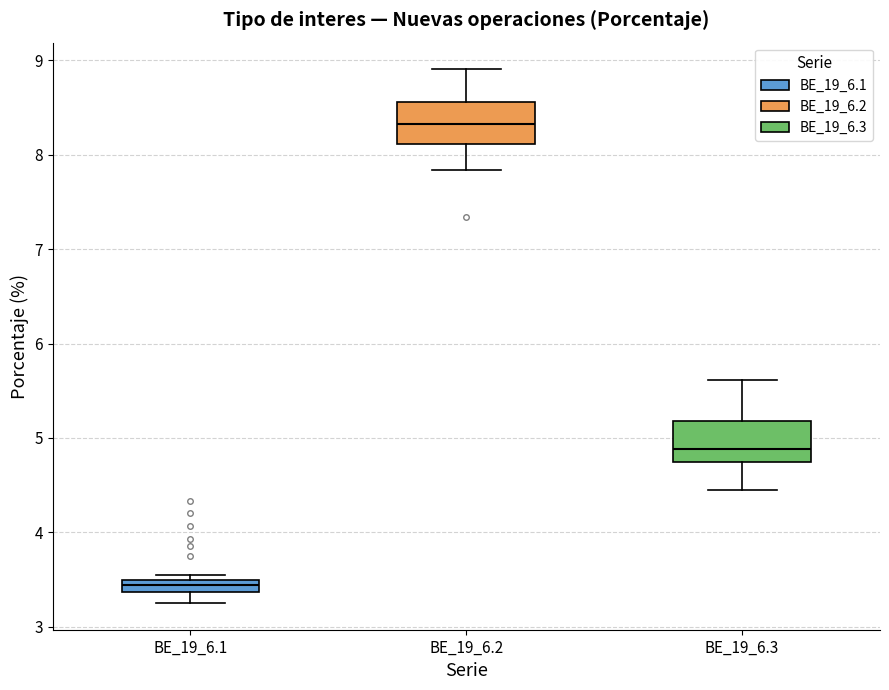

Where is the upper edge of the box for BE_19_6.2 on the y-axis? The values are not printed on the chart, so give them approximately, as read against the axis.

8.6